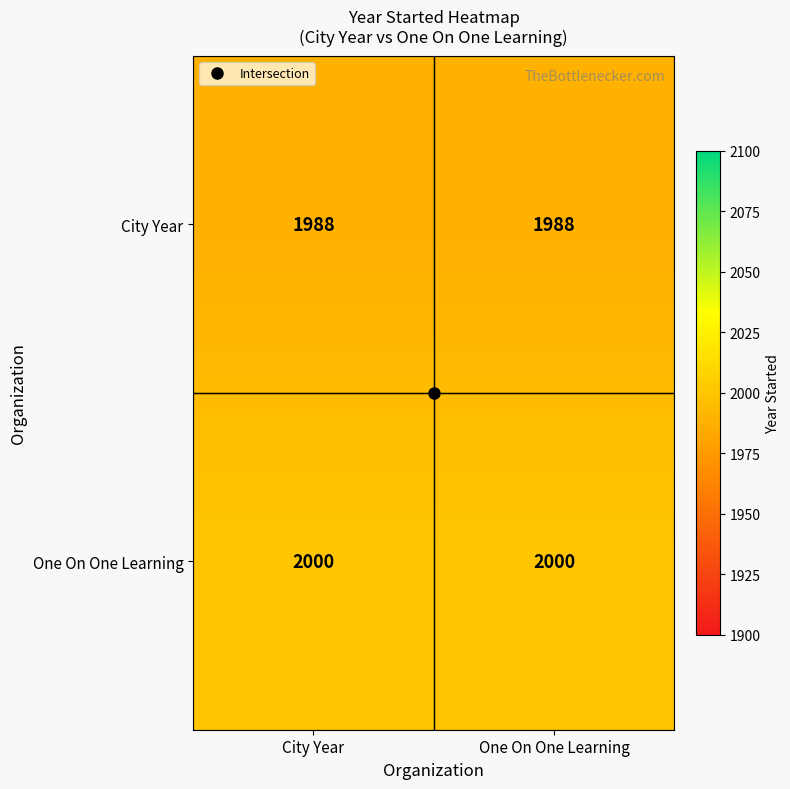

What is the maximum value for One On One Learning?

2000